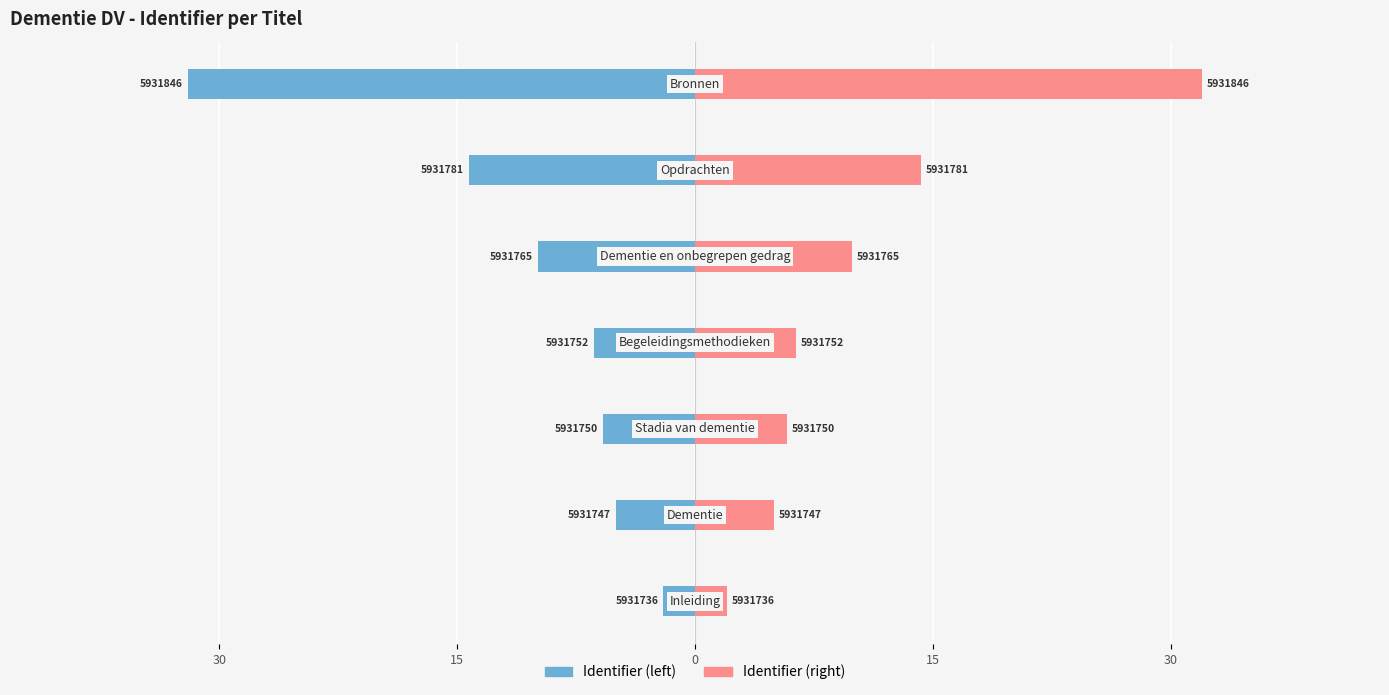

Is it true that Identifier (left) equals -42.1 at 6?

False